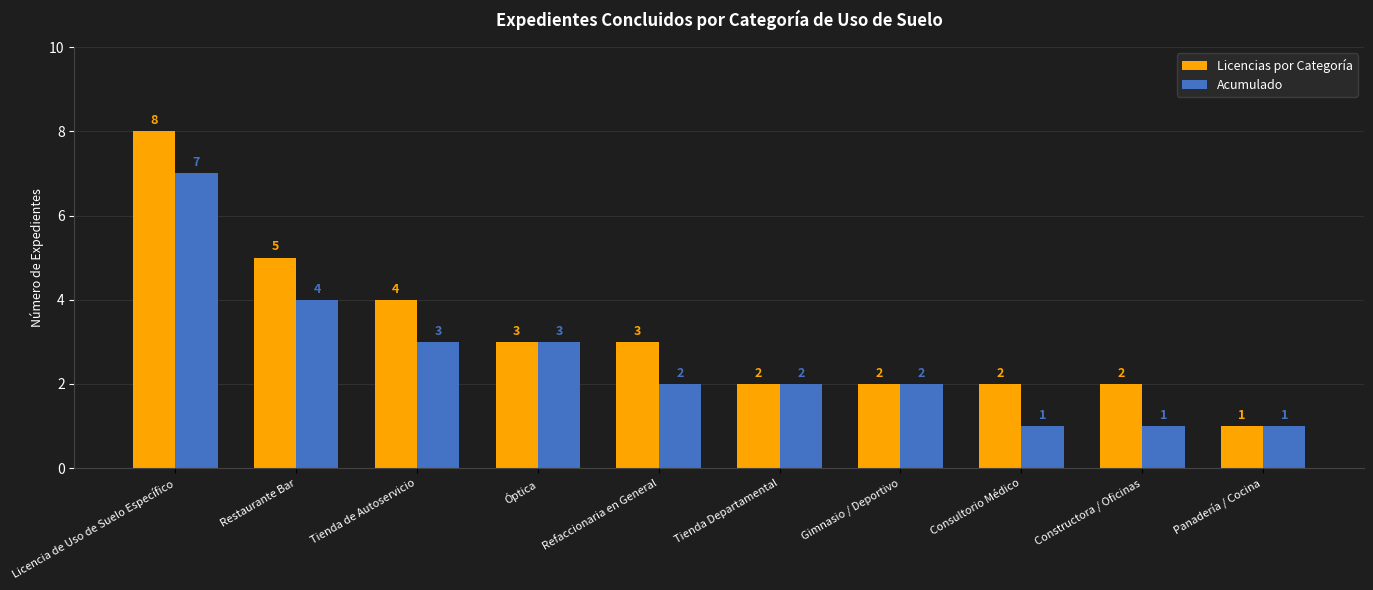

At which label does Licencias por Categoría reach its peak?

Licencia de Uso de Suelo Específico